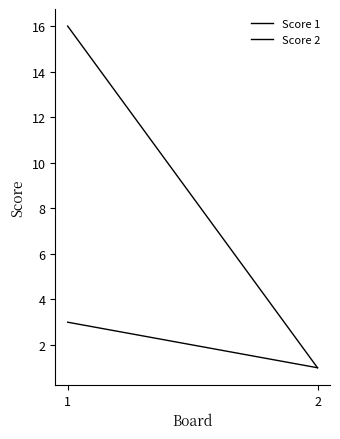

What are all the series names shown in the legend?

Score 1, Score 2